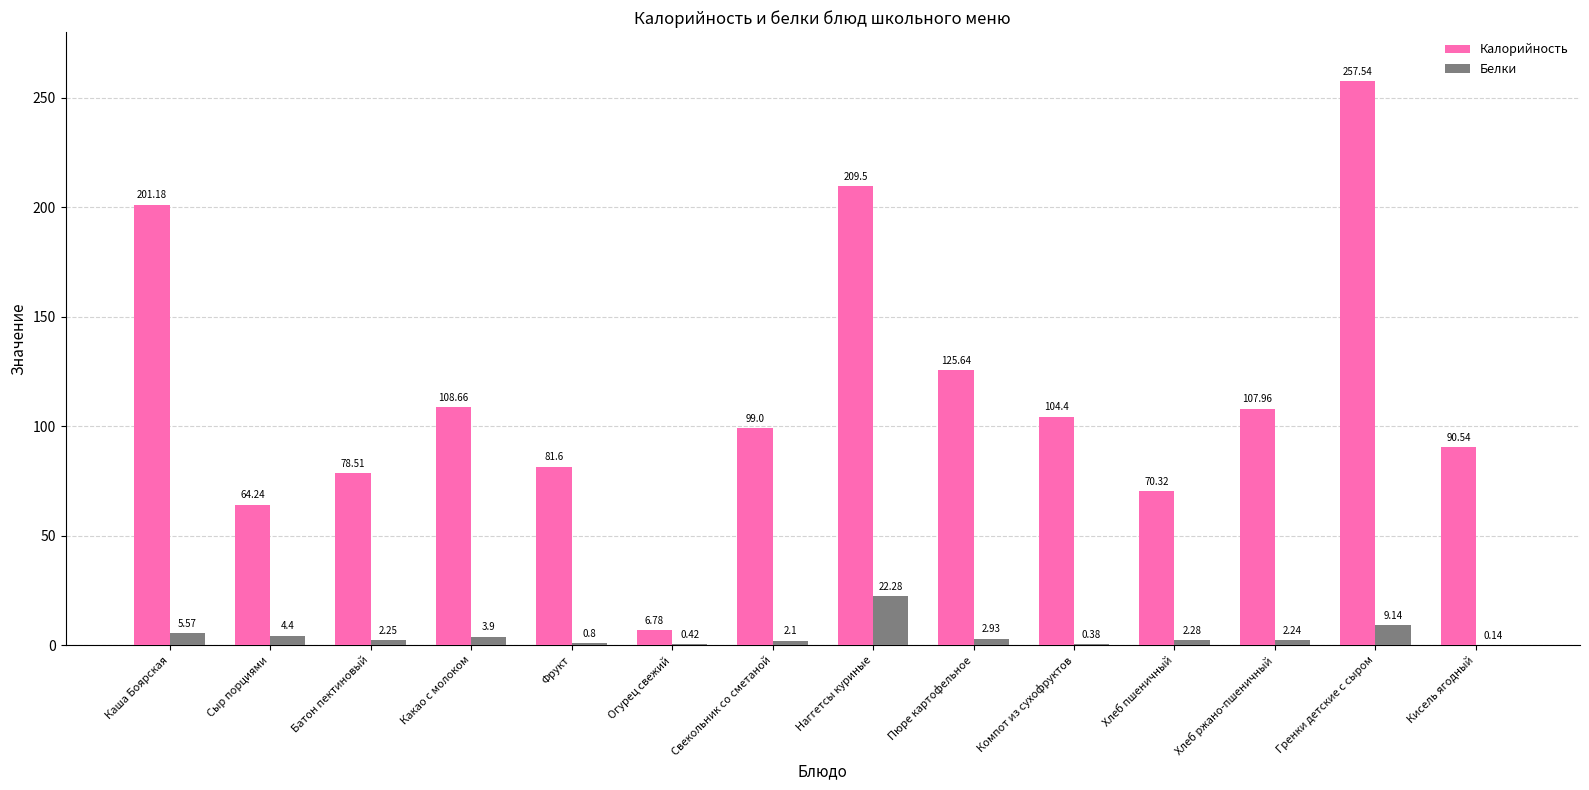

Where does the Калорийность series first go above 104?

Каша Боярская